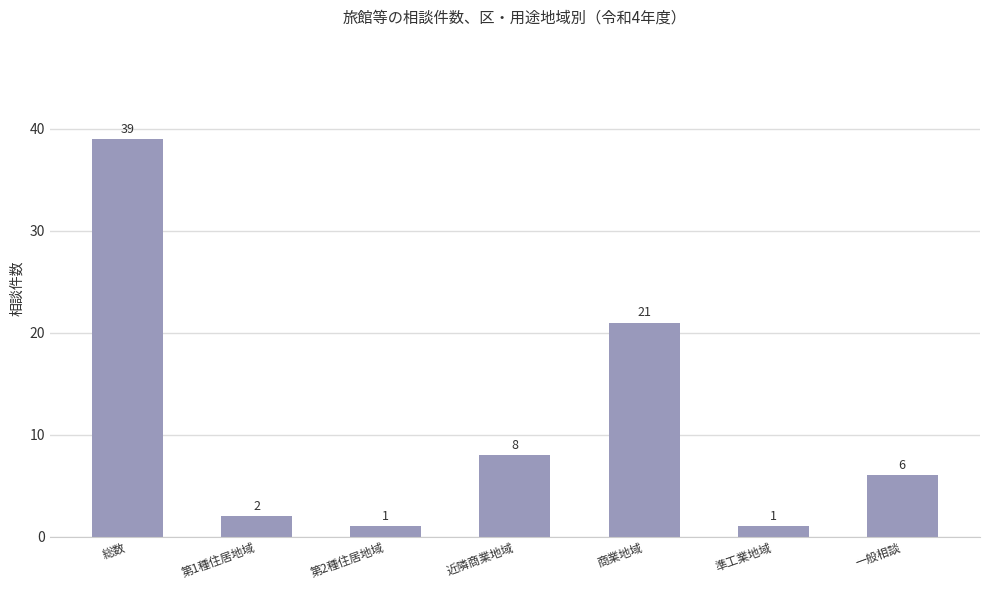

Where does the data first go above 6?

総数